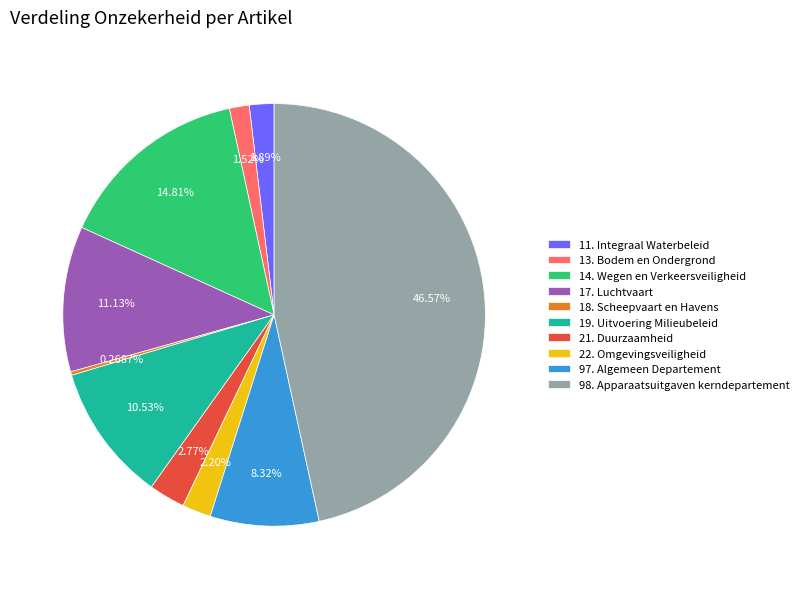

Which has a higher value, 13. Bodem en Ondergrond or 17. Luchtvaart?

17. Luchtvaart